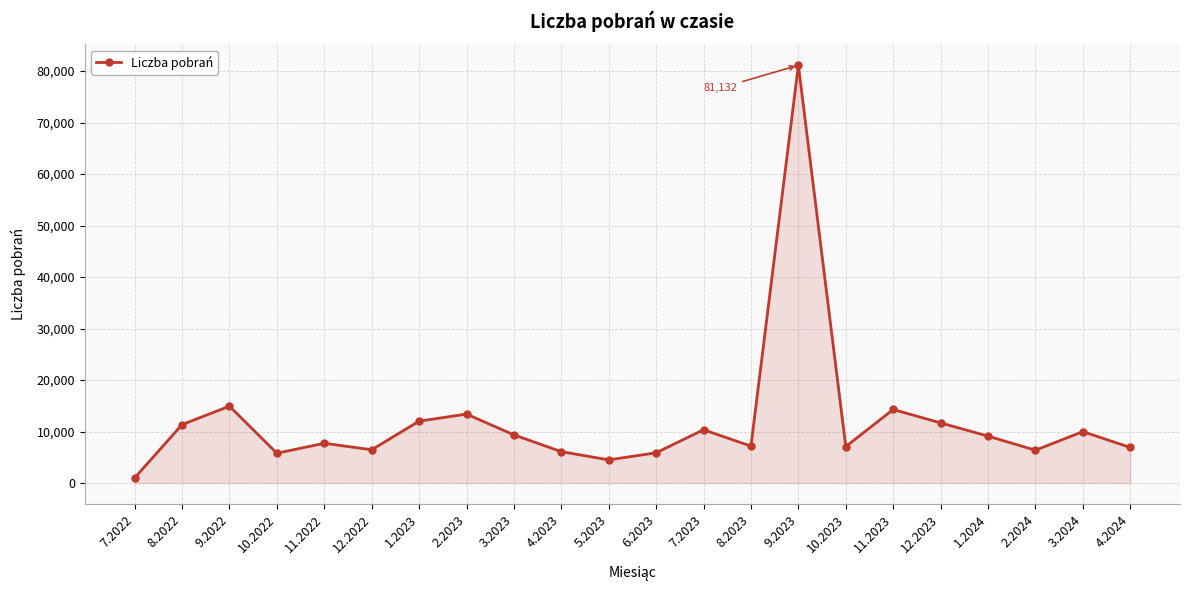

What is the change in value from 7.2022 to 12.2023?

+10683